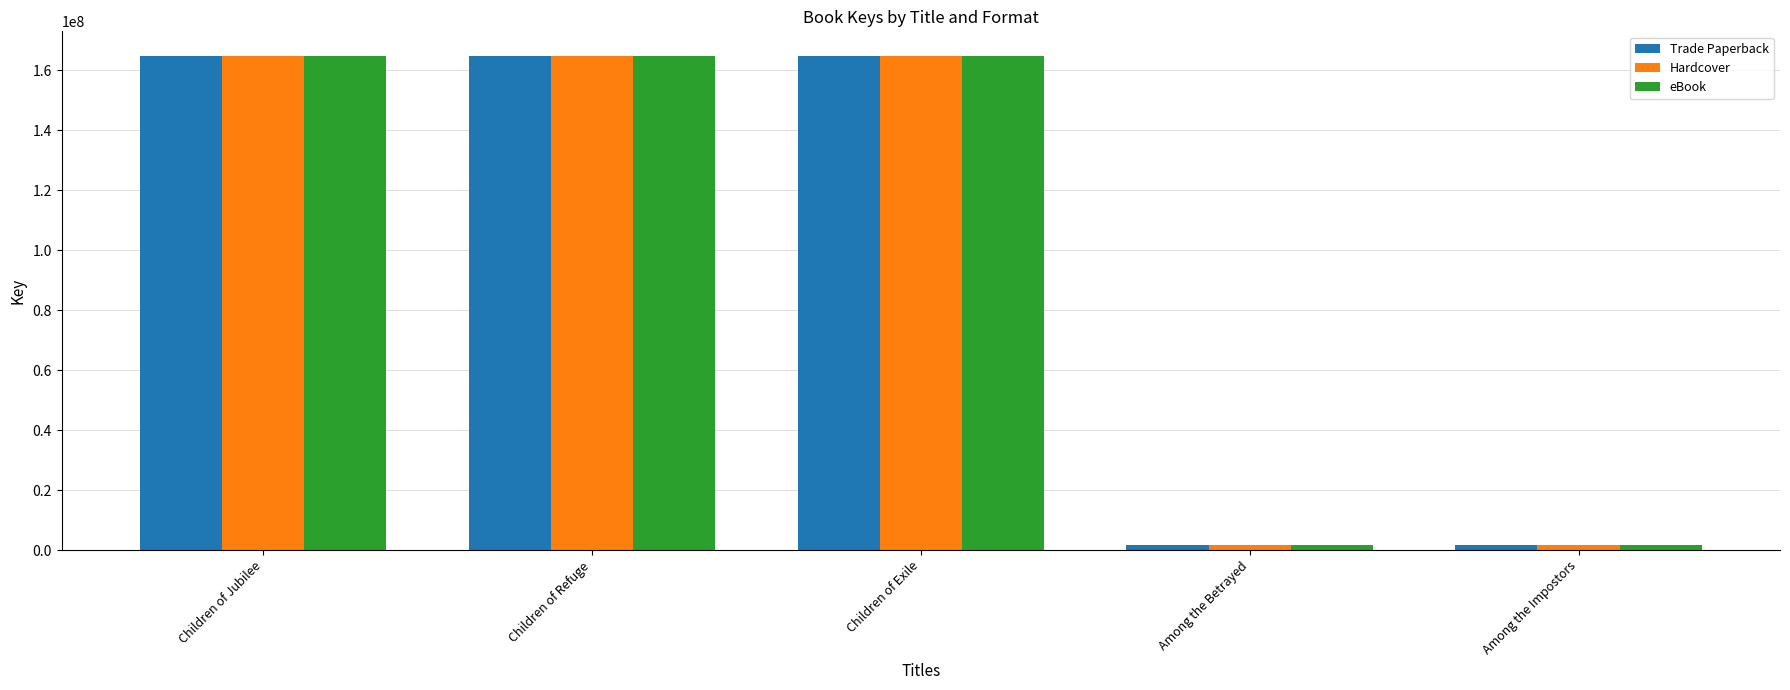

How many bars are there in total?

15